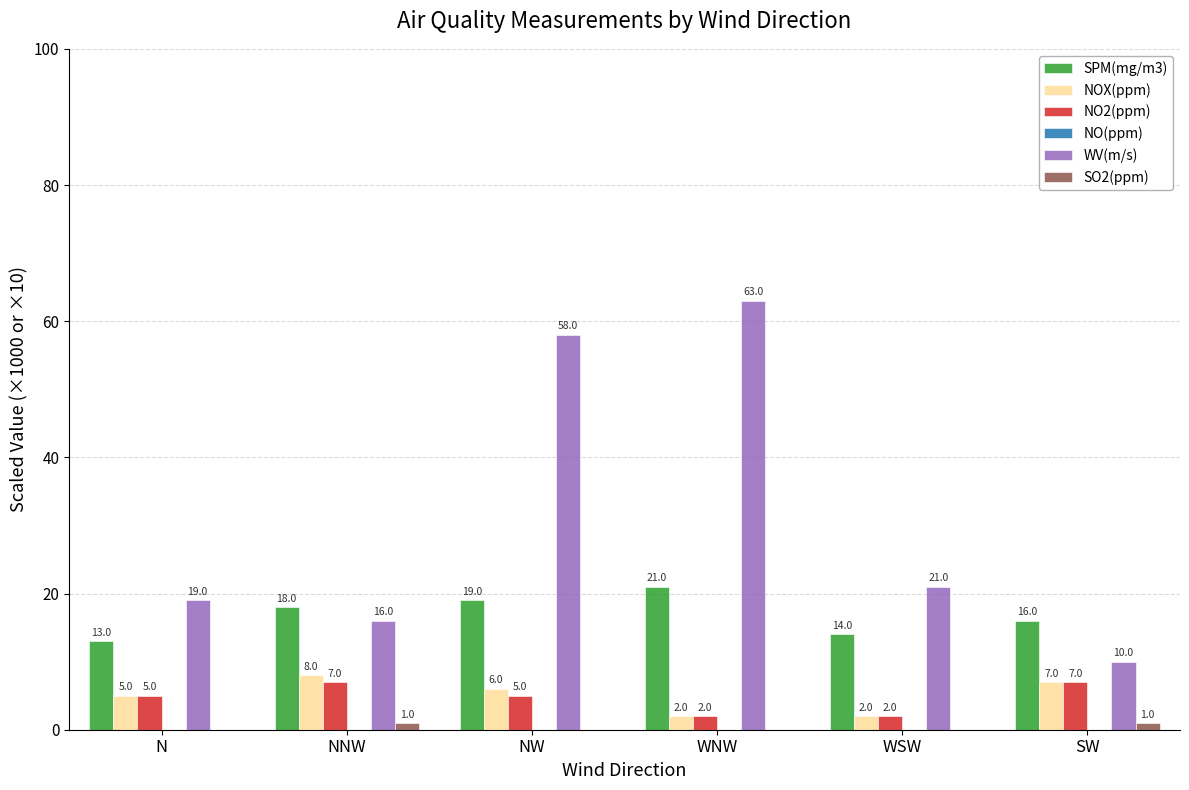

How many SO2(ppm) values are between 0 and 1?

6